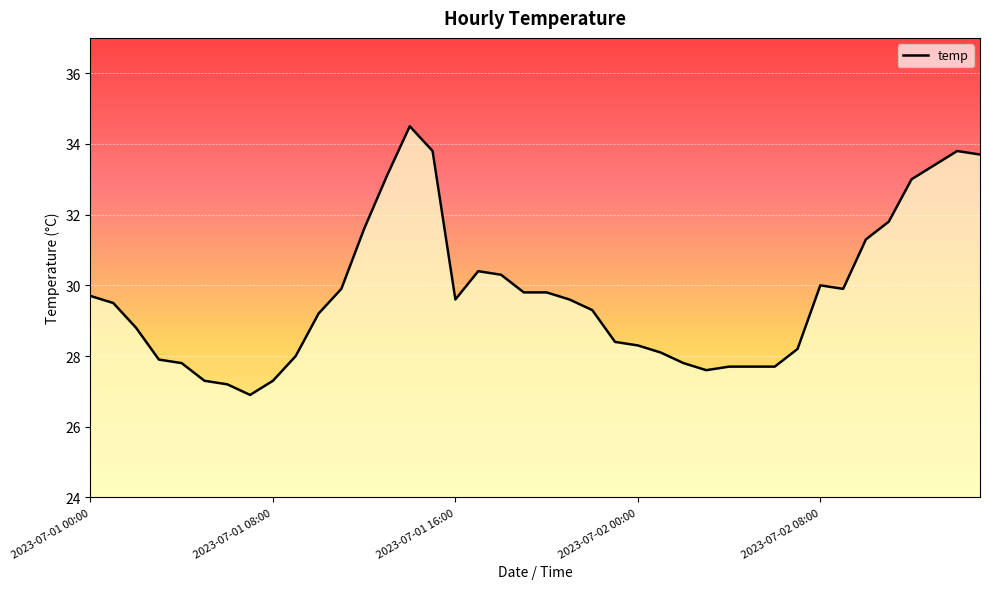

What is the difference between the maximum and minimum values?

7.6